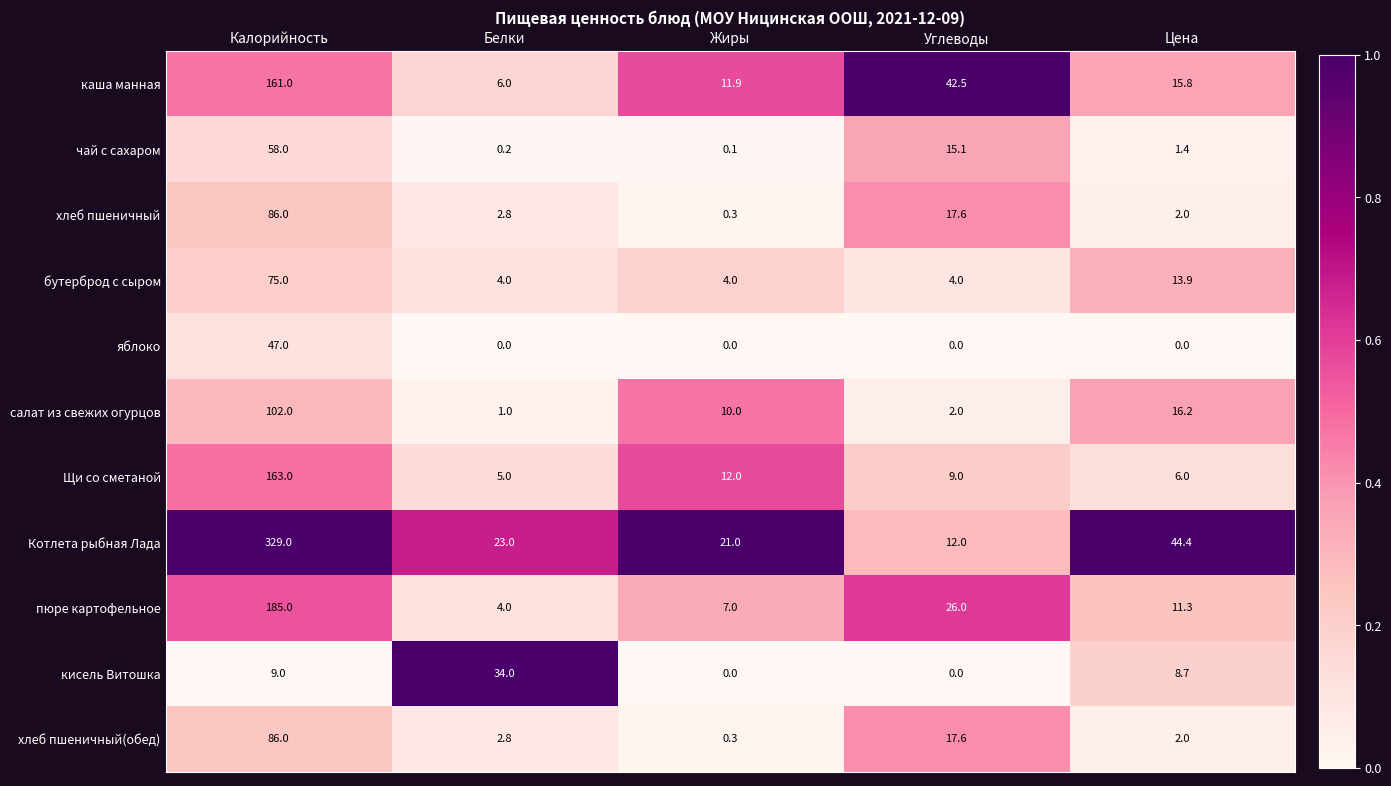

Is it true that бутерброд с сыром equals 4.0 at Углеводы?

True